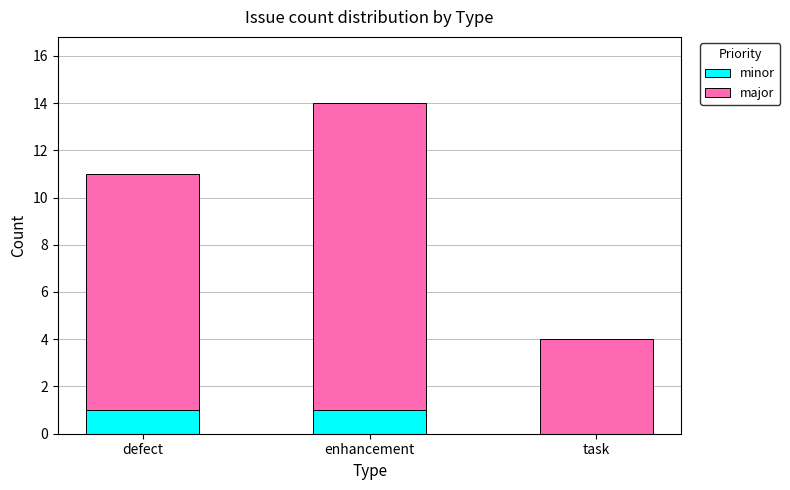

How many positive values does the minor series have?

2